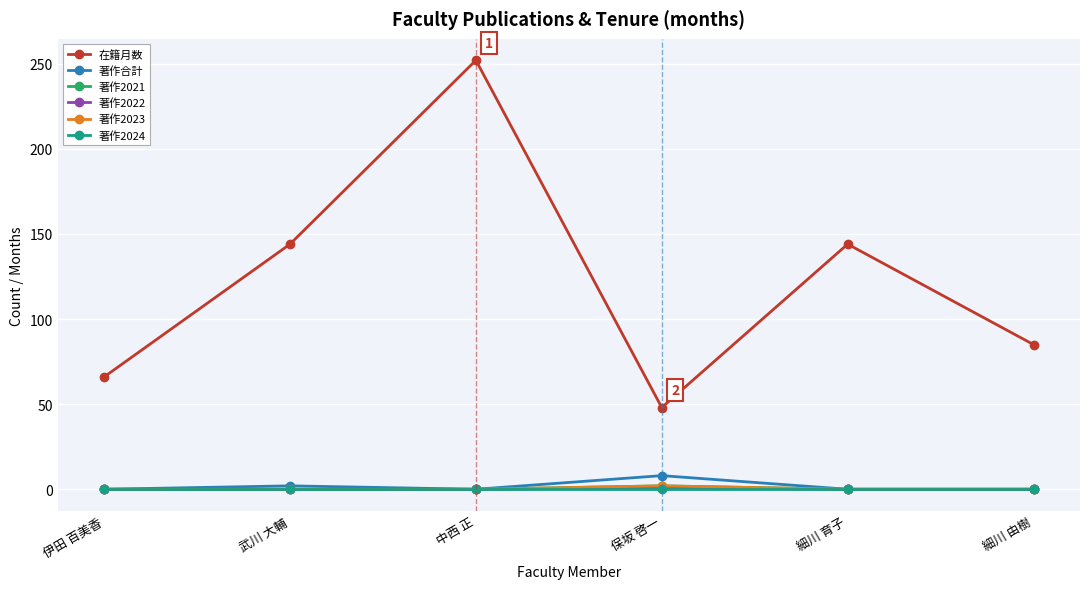

At which category does 著作2021 reach its first local peak?

保坂 啓一